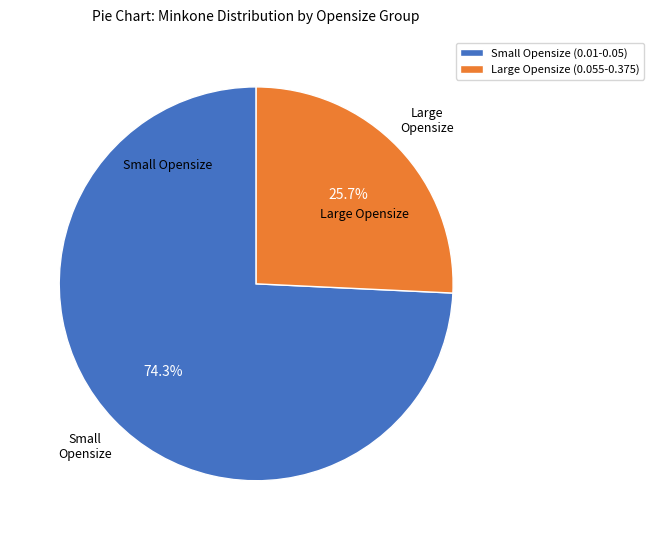

Which slice is the smallest?

Large Opensize (0.055-0.375)